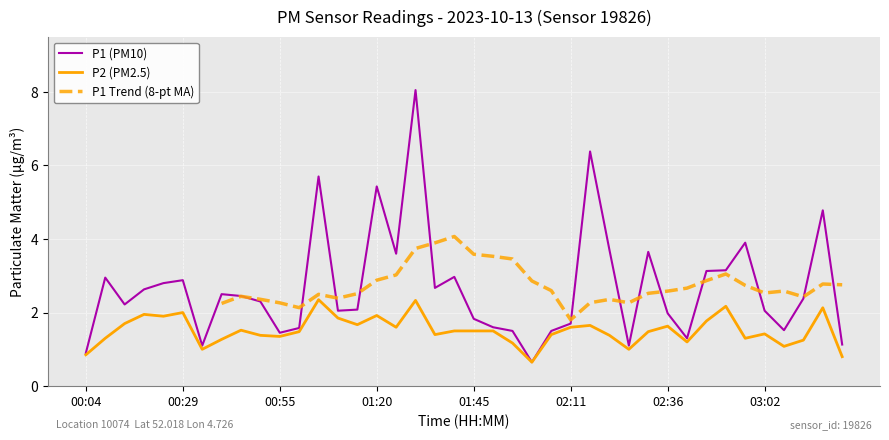

Where does the P2 series first go above 1?

00:09